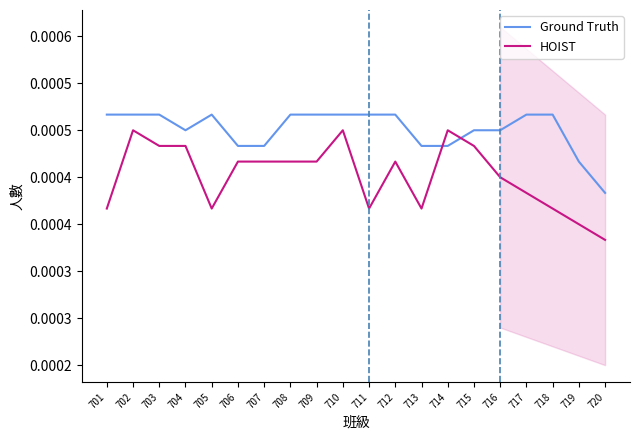

How many lines are shown in the chart?

2